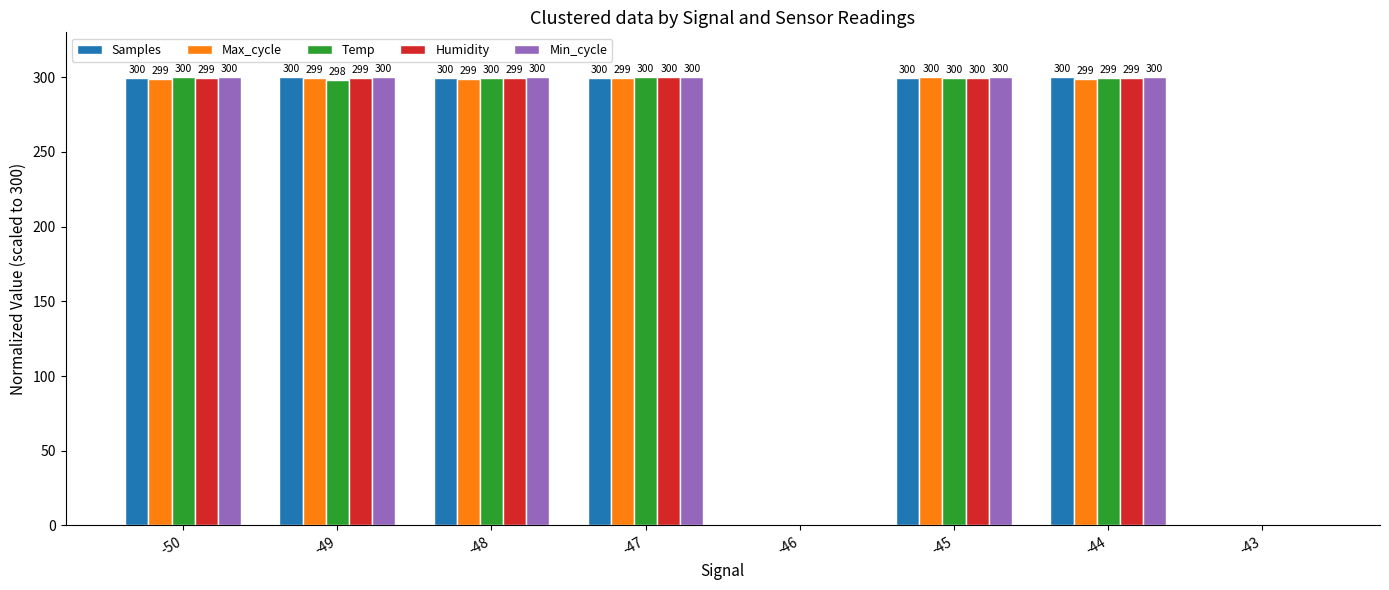

What is the total value across all series at -44?

1497.8